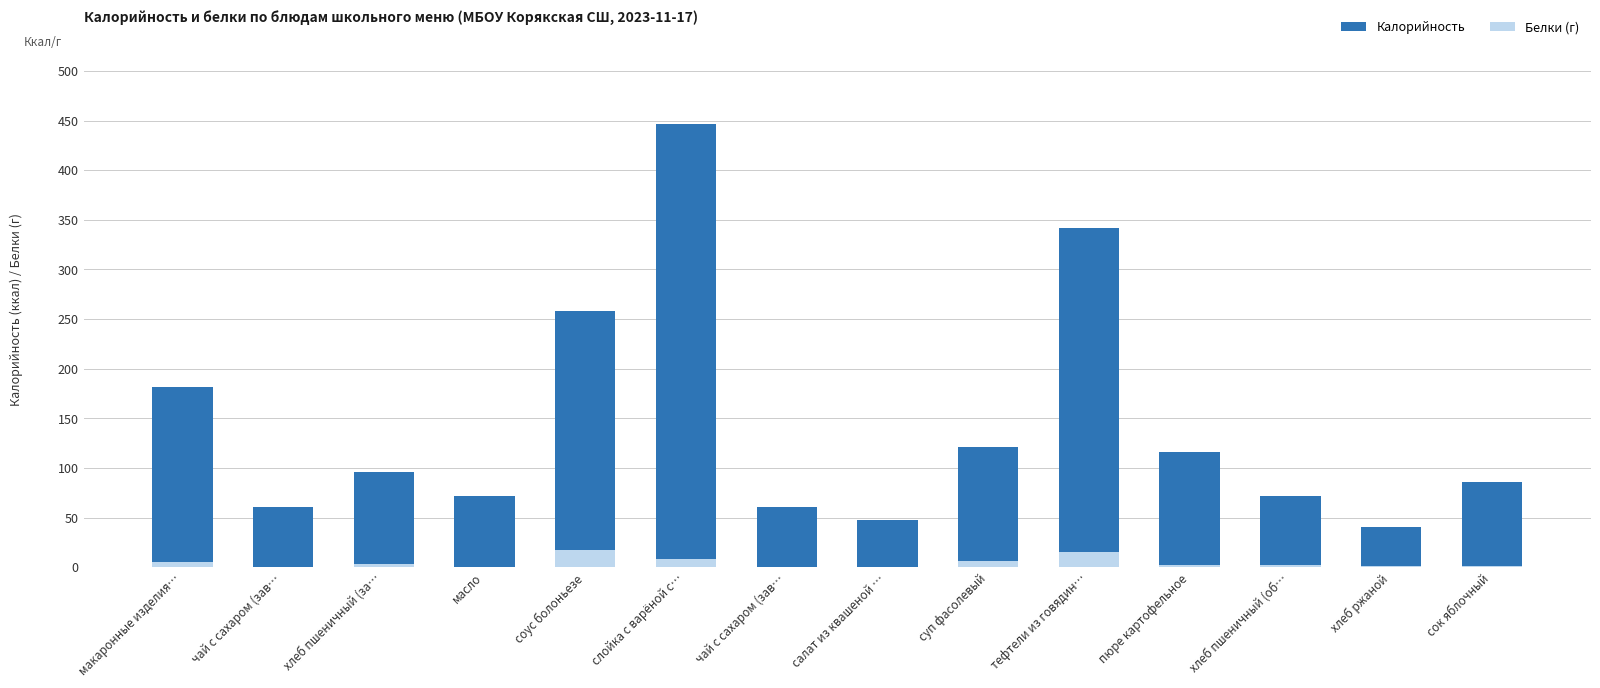

Reading left to right, what are all the values shown in this chart?

Калорийность: макаронные изделия…=182.0	чай с сахаром (зав…=61.0	хлеб пшеничный (за…=96.0	масло=72.0	соус болоньезе=258.0	слойка с варёной с…=447.0	чай с сахаром (зав…=61.0	салат из квашеной …=48.0	суп фасолевый=121.0	тефтели из говядин…=342.0	пюре картофельное=116.0	хлеб пшеничный (об…=72.0	хлеб ржаной=41.0	сок яблочный=86.0
Белки (г): макаронные изделия…=4.9	чай с сахаром (зав…=0.2	хлеб пшеничный (за…=3.2	масло=0.0	соус болоньезе=17.4	слойка с варёной с…=8.6	чай с сахаром (зав…=0.2	салат из квашеной …=0.7	суп фасолевый=5.8	тефтели из говядин…=15.1	пюре картофельное=2.5	хлеб пшеничный (об…=2.4	хлеб ржаной=1.3	сок яблочный=1.0